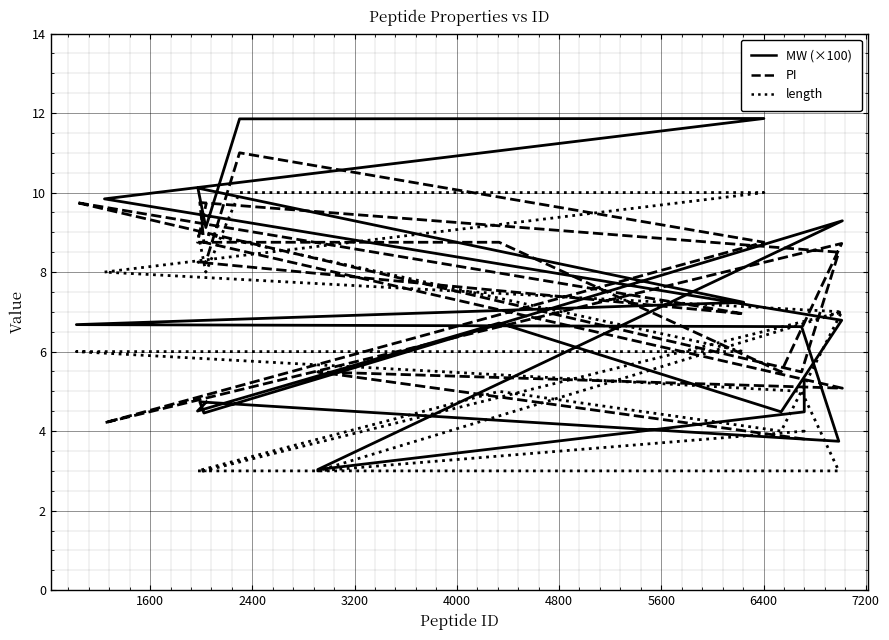

How many lines are shown in the chart?

3